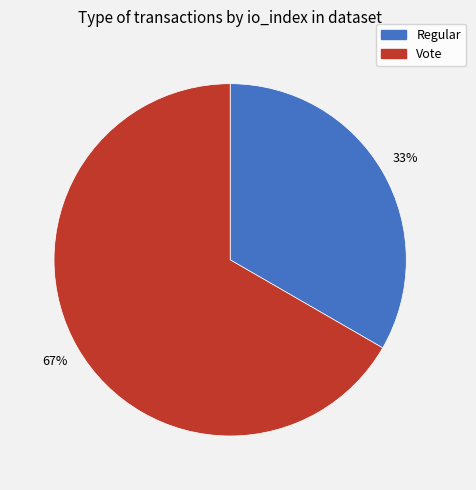

To the nearest percent, what is the average slice percentage?

50%